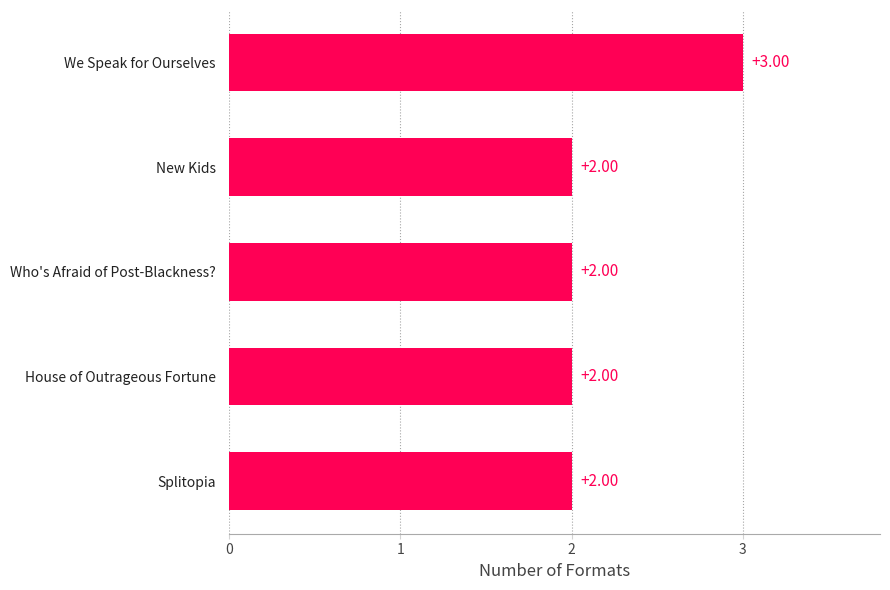

Which label corresponds to the largest value in the chart?

We Speak for Ourselves